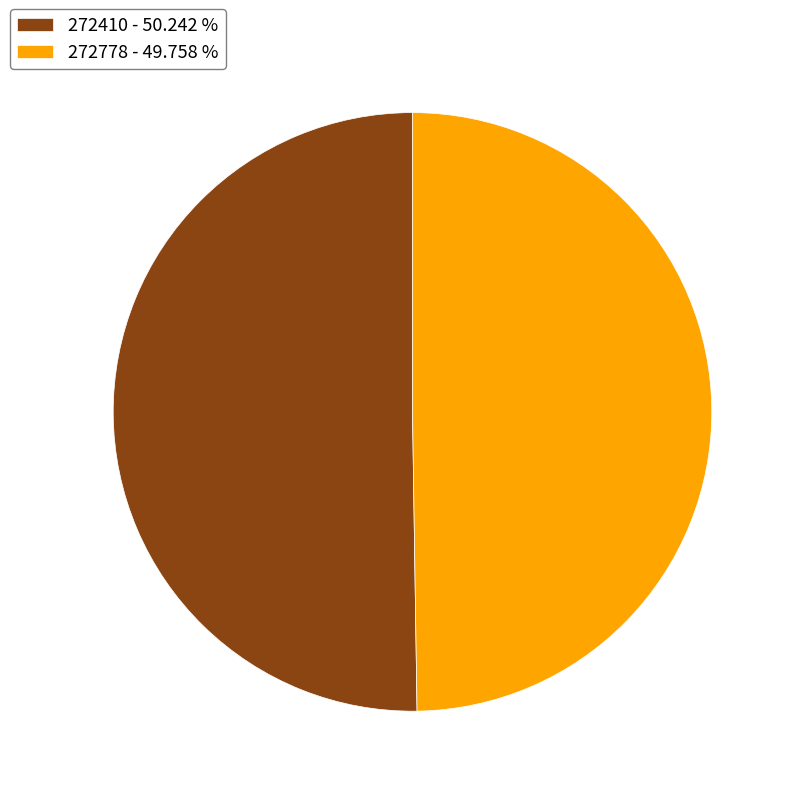

Combined, do 272410 - 50.242 % and 272778 - 49.758 % account for over 50%?

Yes